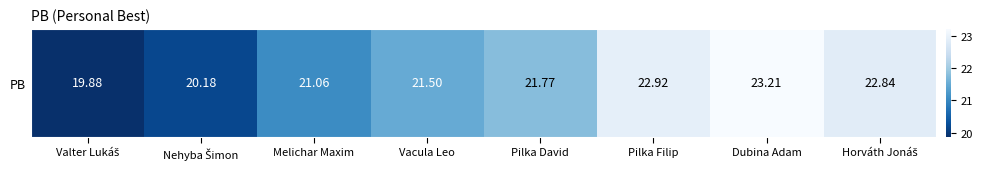

Reading right to left, what are all the values shown in this chart?

22.8	23.2	22.9	21.8	21.5	21.1	20.2	19.9